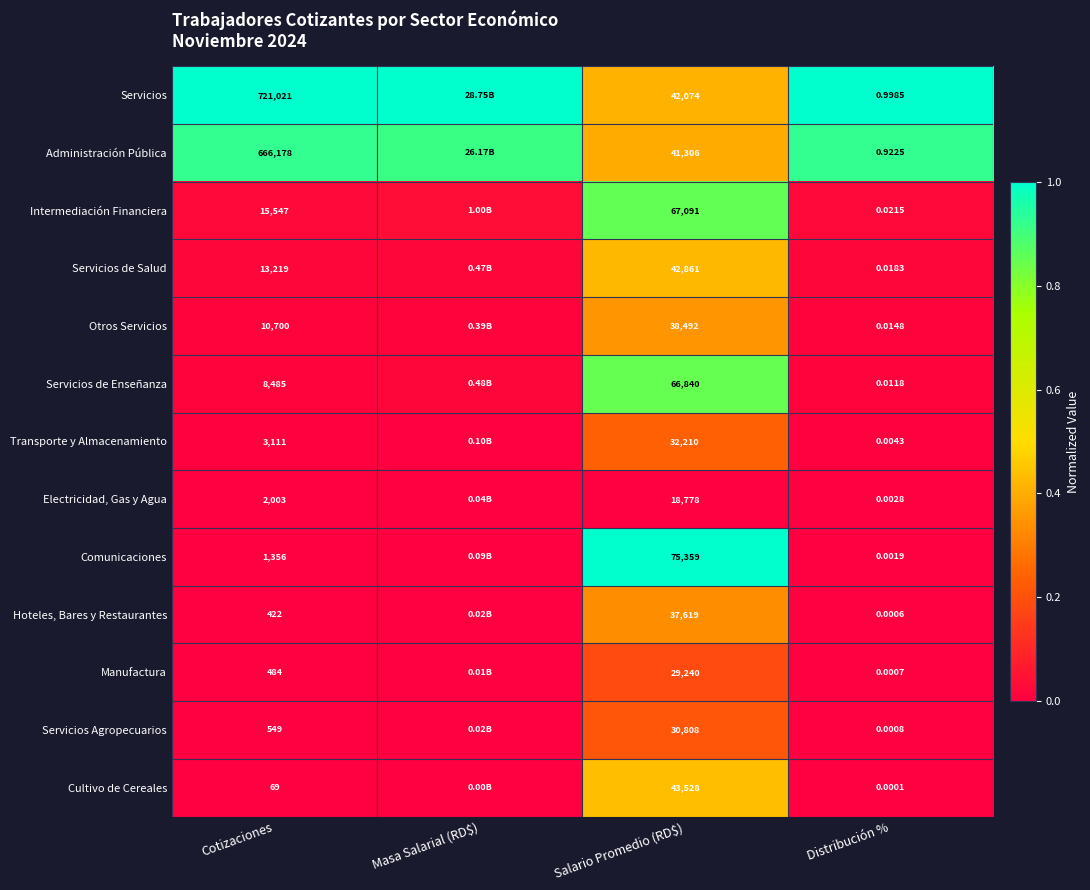

Is the value of Cultivo de Cereales at Cotizaciones greater than the value of Electricidad, Gas y Agua at Cotizaciones?

No